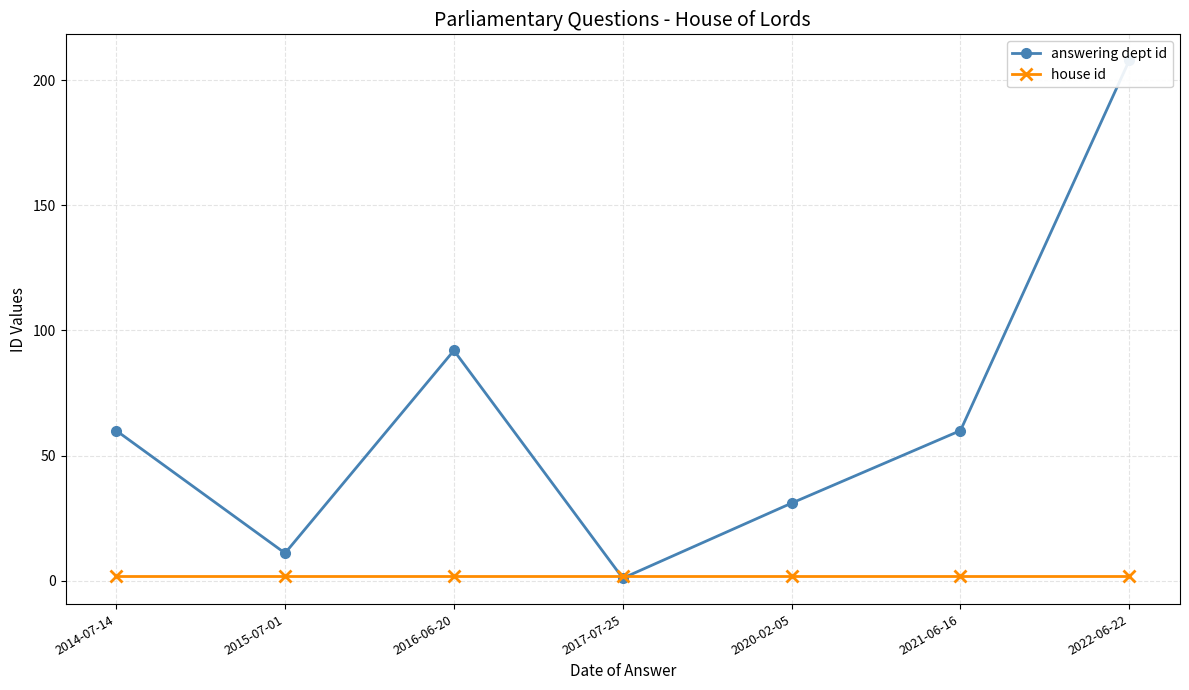

Rank the series by their average value, from highest to lowest.

answering dept id, house id